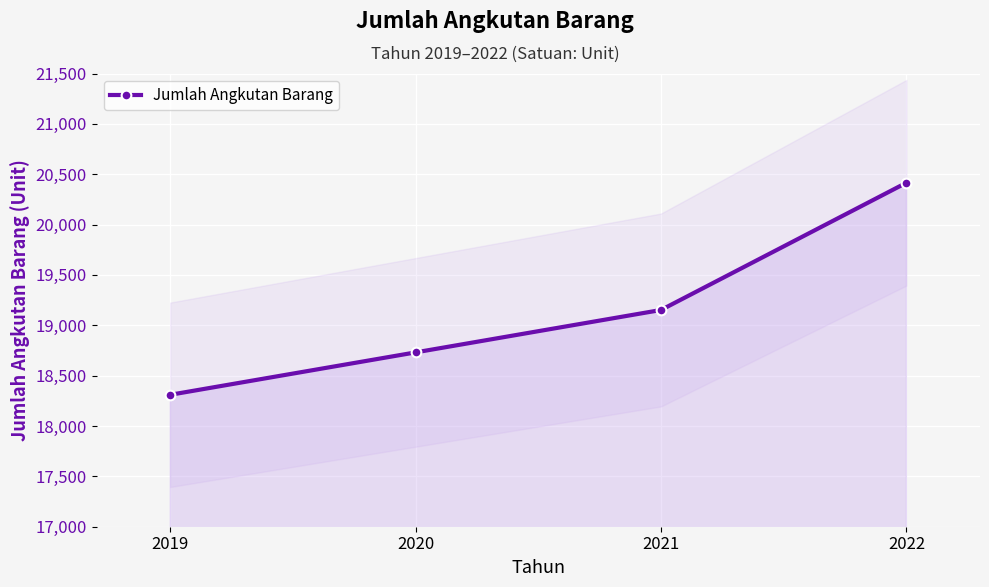

Reading left to right, what are all the values shown in this chart?

2019=18310	2020=18731	2021=19152	2022=20415